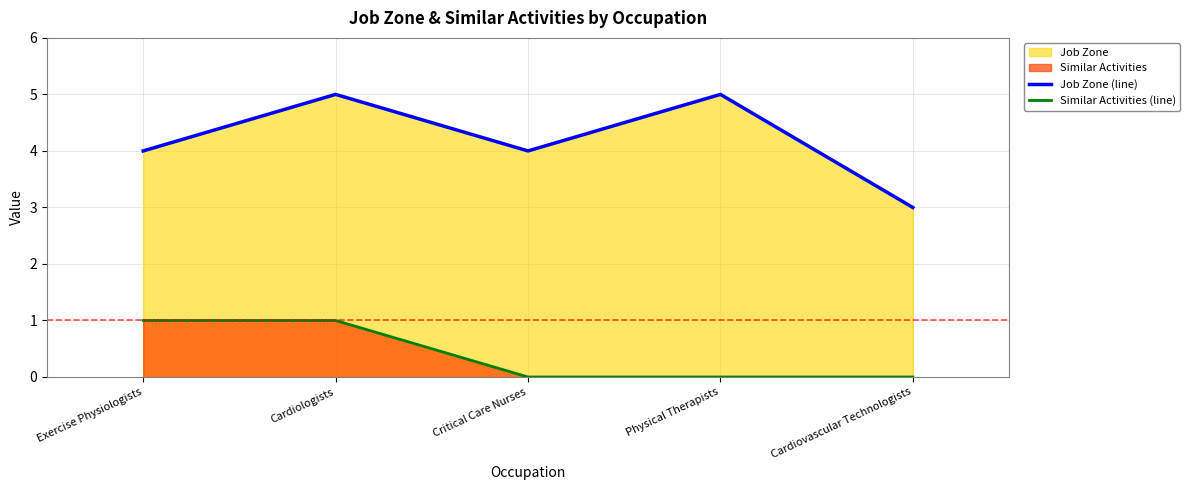

Between Cardiologists and Cardiovascular Technologists, which series saw the biggest shift?

Job Zone (line)